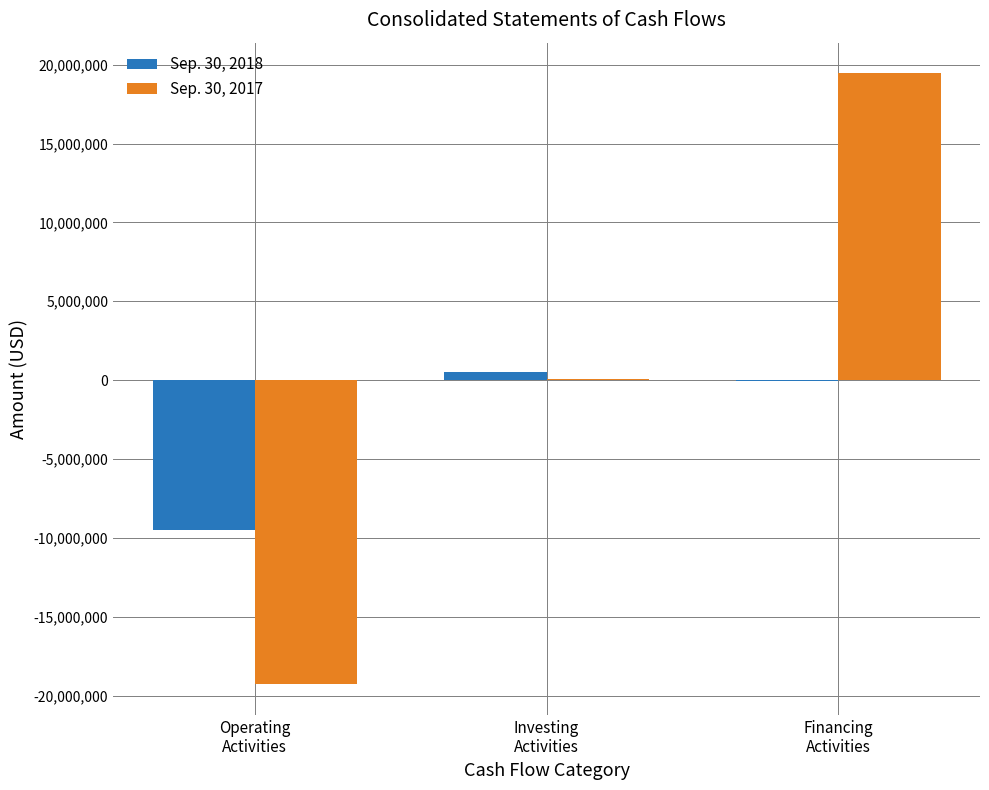

At which category is the sum across all series the highest?

Financing
Activities